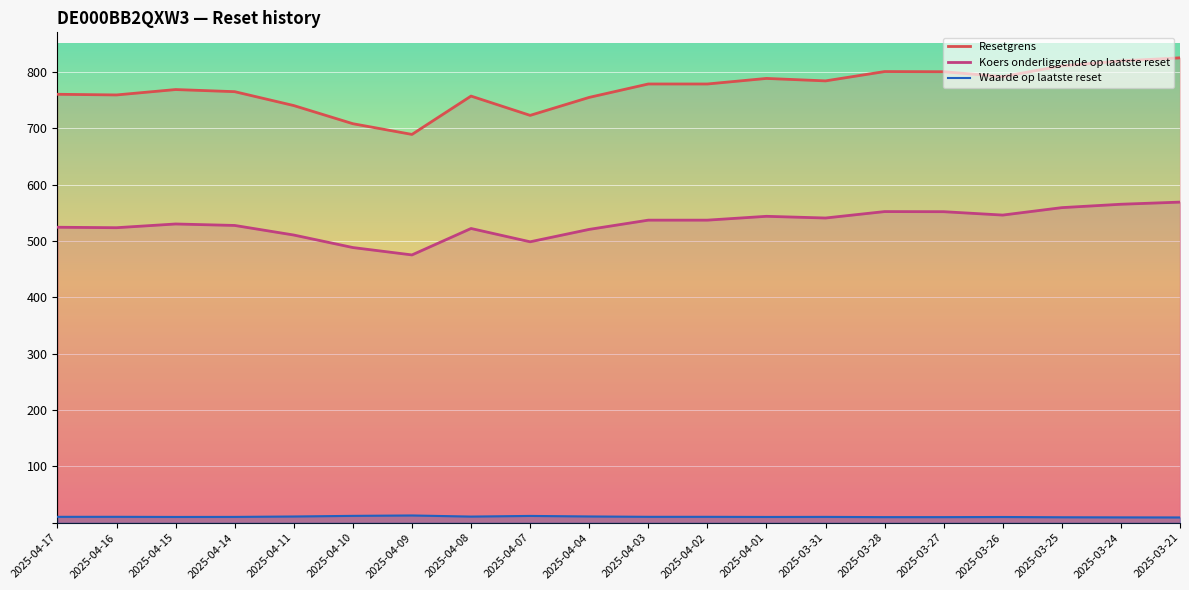

List the series in order of their overall mean, lowest first.

Waarde op laatste reset, Koers onderliggende op laatste reset, Resetgrens